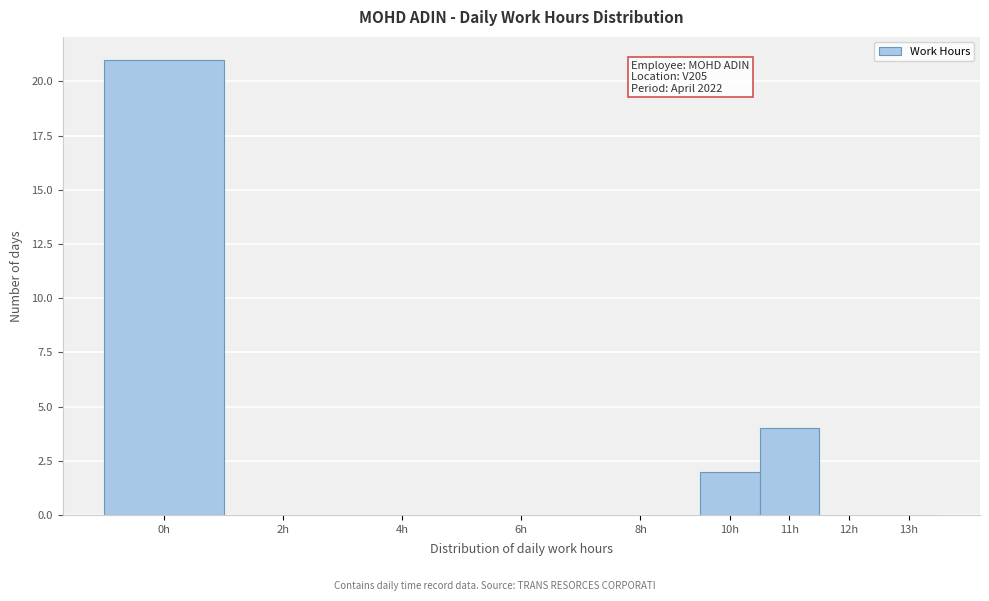

Reading left to right, list all the values displayed in this chart.

0h=21	2h=0	4h=0	6h=0	8h=0	10h=2	11h=4	12h=0	13h=0